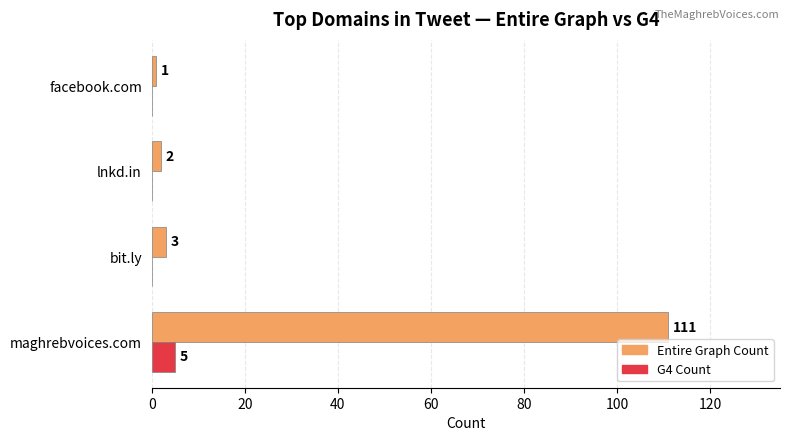

At which category is the sum across all series the highest?

maghrebvoices.com